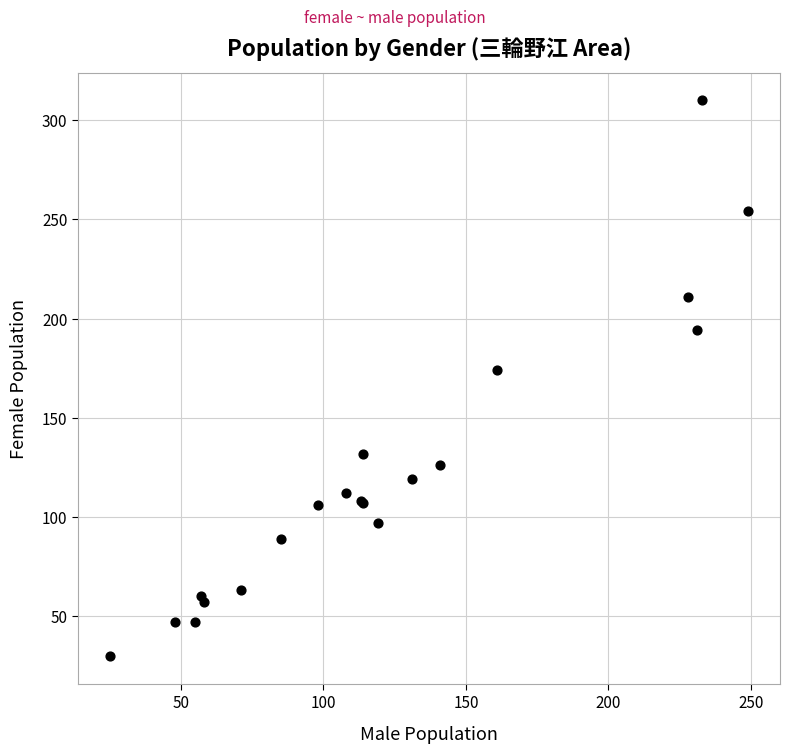

What Y value in the scatter plot is closest to 170?

174